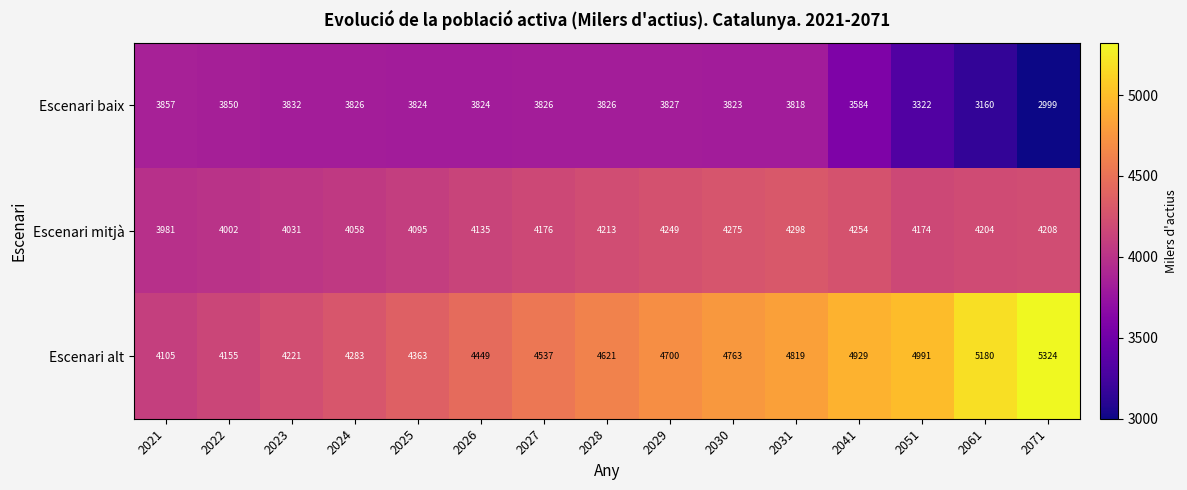

Rank the series by their average value, from highest to lowest.

Escenari alt, Escenari mitjà, Escenari baix